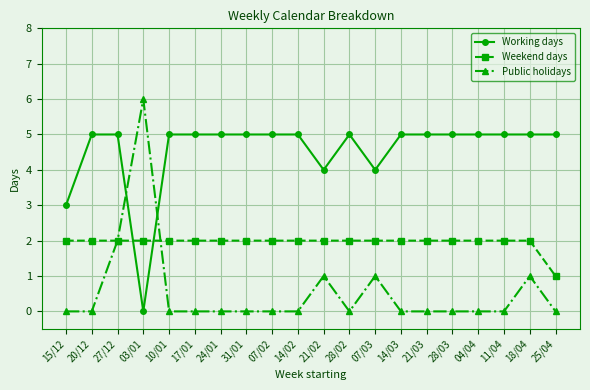

How many intersections are there between Weekend days and Working days?

2